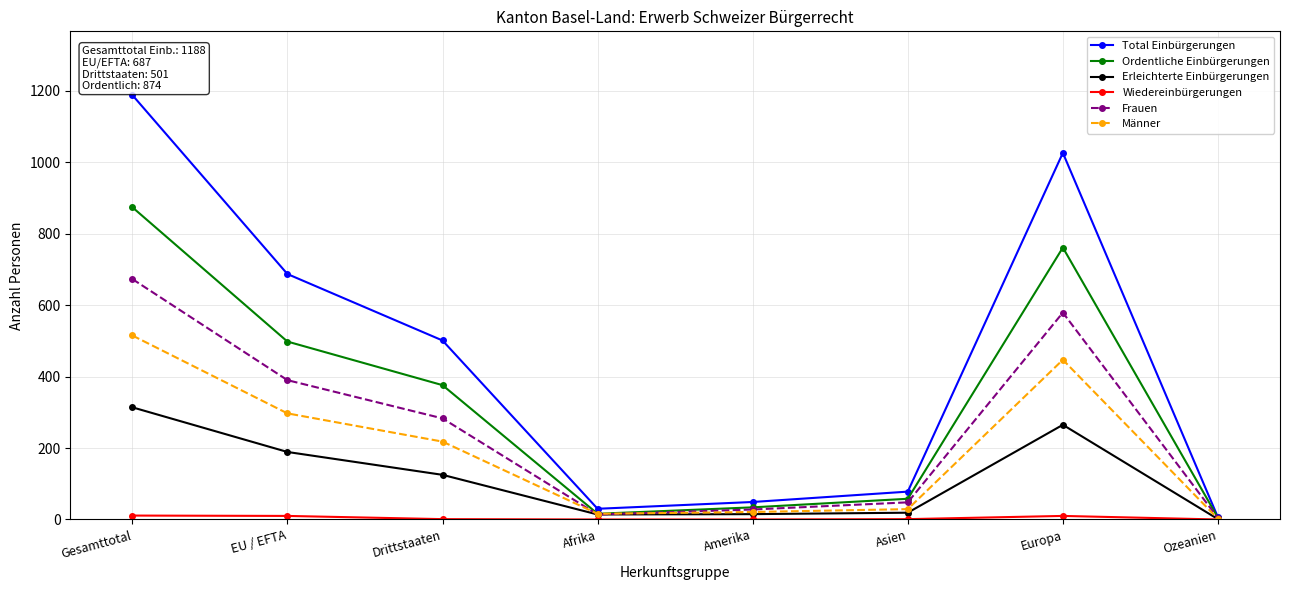

Between EU / EFTA and Ozeanien, which series saw the biggest shift?

Total Einbürgerungen